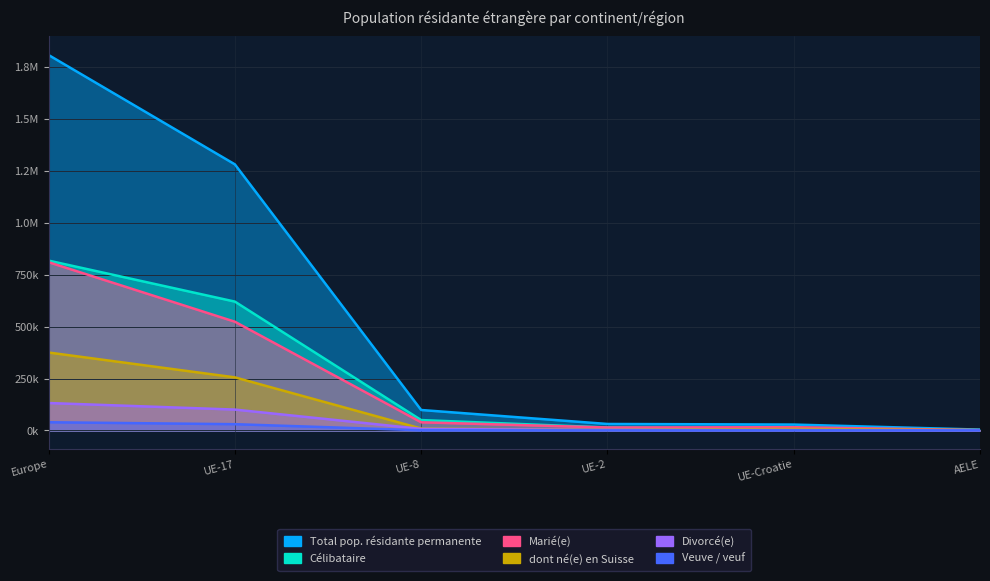

What value does the Total pop. résidante permanente series have at AELE?

4101